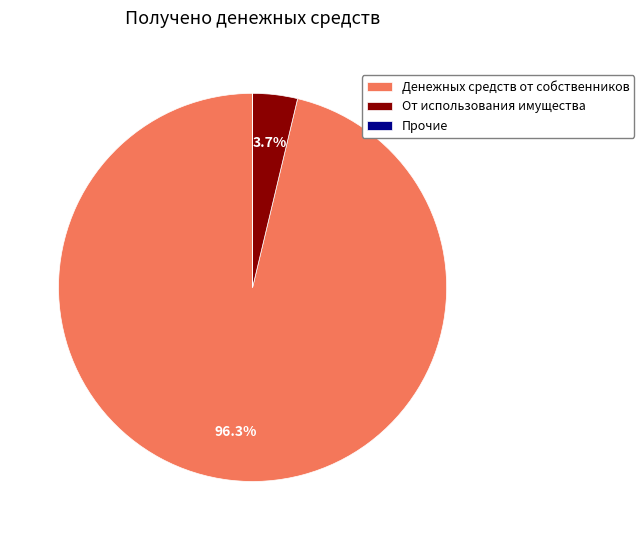

What percentage do Денежных средств от собственников and От использования имущества together represent?

100.0%